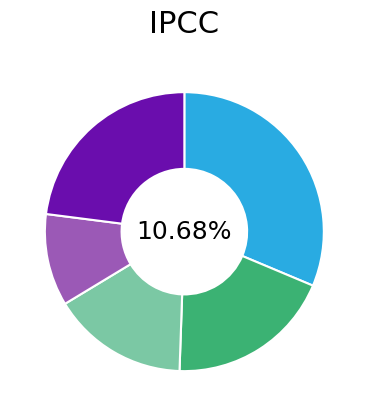

Which slice is the largest?

Odborný koordinátor